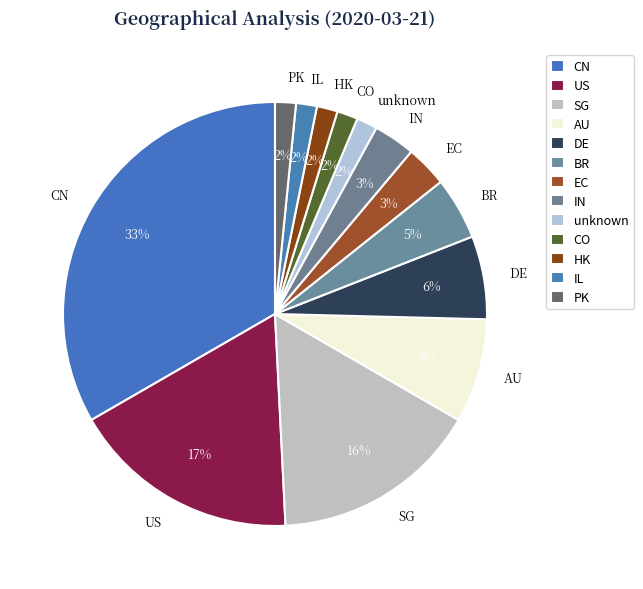

What is the ratio of the value at unknown to the value at CO?

1.0